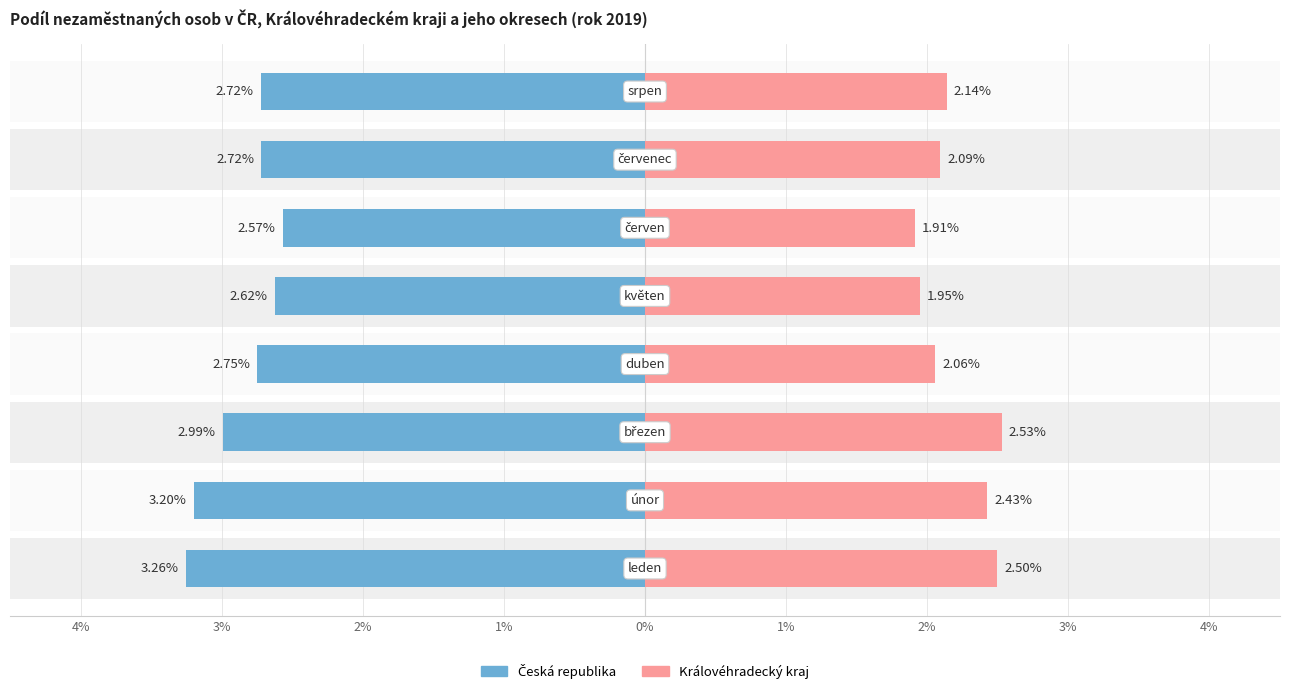

Count the number of categories in the chart.

8